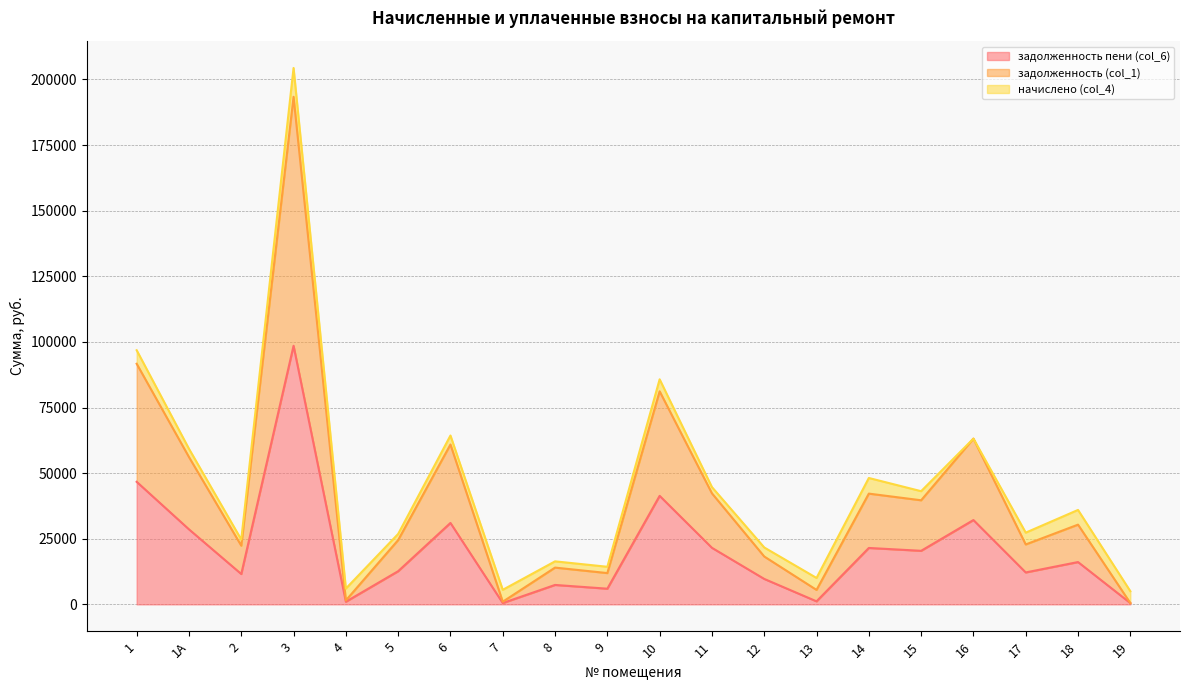

The value of задолженность (col_1) at 15 is 8489.2. True or false?

False